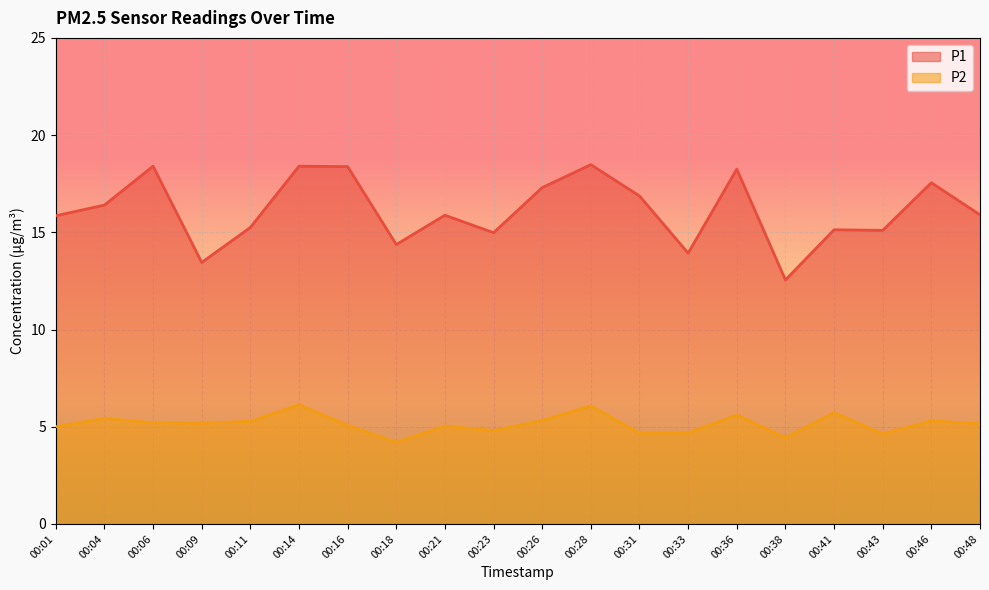

How many interior local peaks does the P1 series have?

7